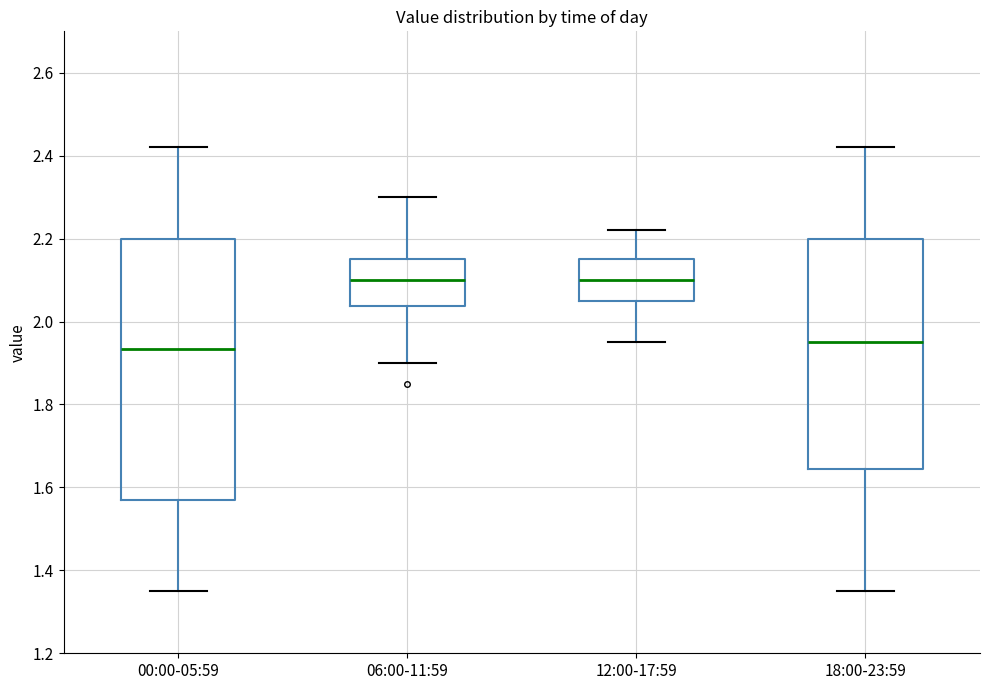

Reading left to right, read every box against the y-axis: the position of its median line, the range the box covers, and the ends of its whiskers. The values are not printed on the chart, so give them approximately, as read against the axis.

00:00-05:59: median 1.94, box 1.58 to 2.20, whiskers 1.36 to 2.42
06:00-11:59: median 2.10, box 2.04 to 2.16, whiskers 1.90 to 2.30
12:00-17:59: median 2.10, box 2.06 to 2.16, whiskers 1.96 to 2.22
18:00-23:59: median 1.96, box 1.64 to 2.20, whiskers 1.36 to 2.42